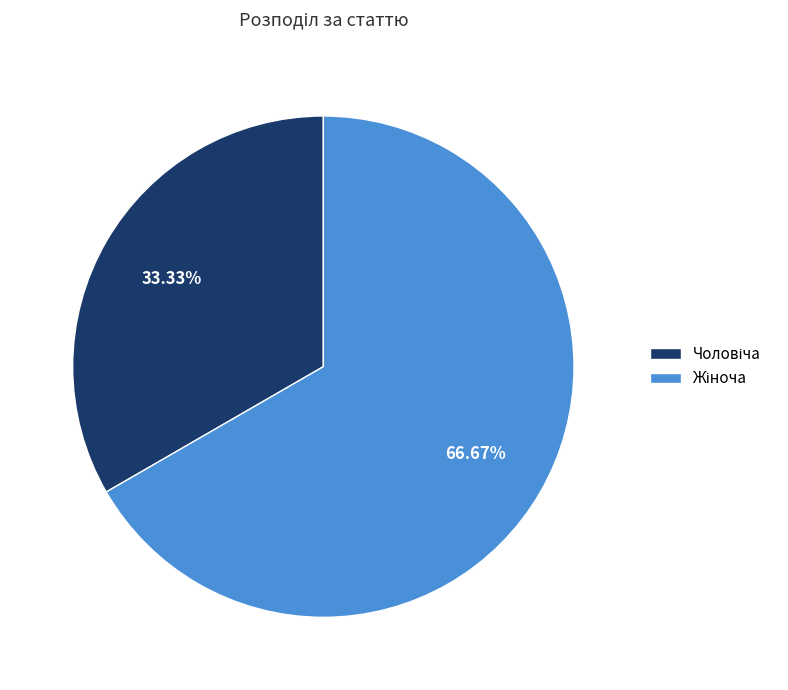

How many slices are in this pie chart?

2